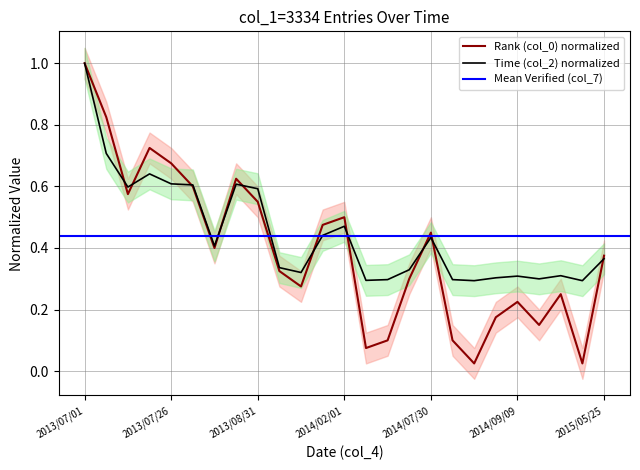

Where is the first local maximum for Rank (col_0)?

2013/07/17